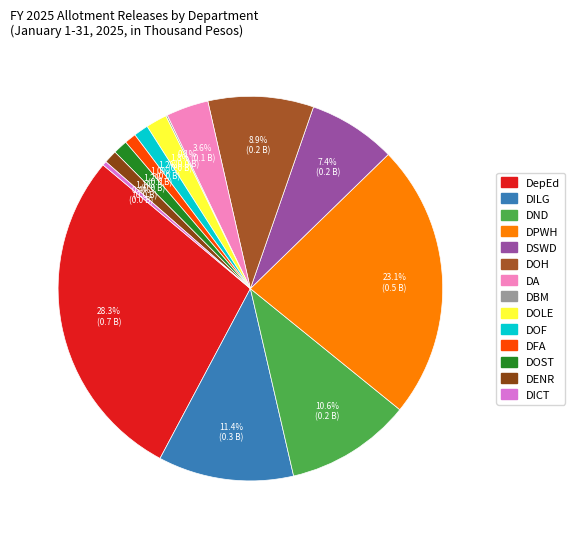

How many segments does this pie chart have?

14